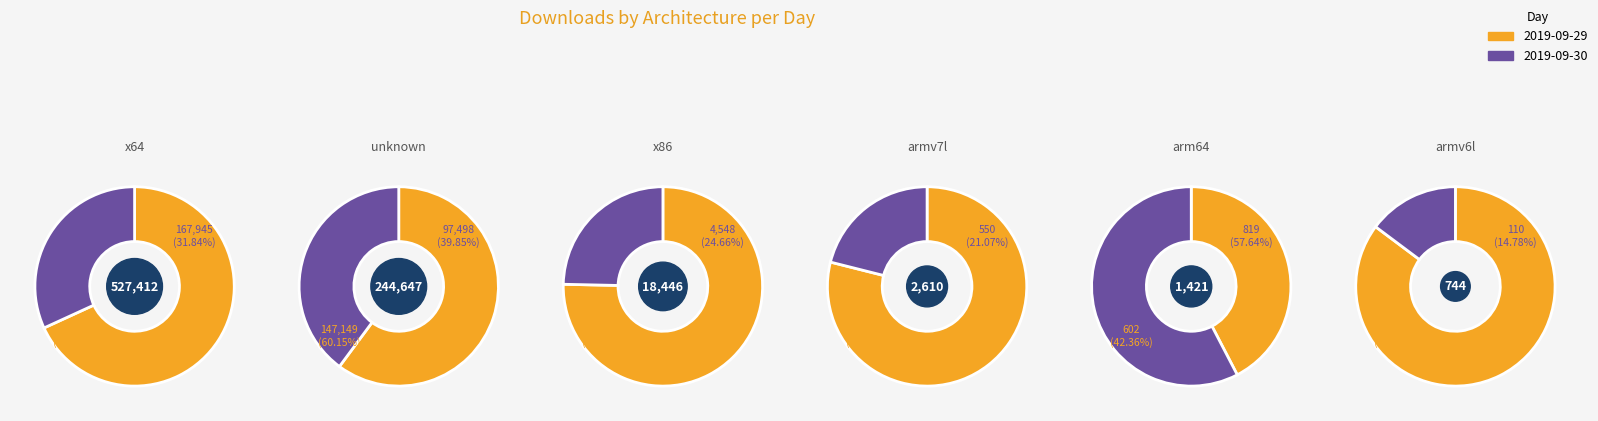

Which slice is the largest?

x64